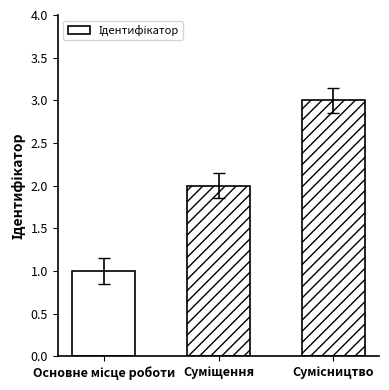

What is the greatest value displayed?

3